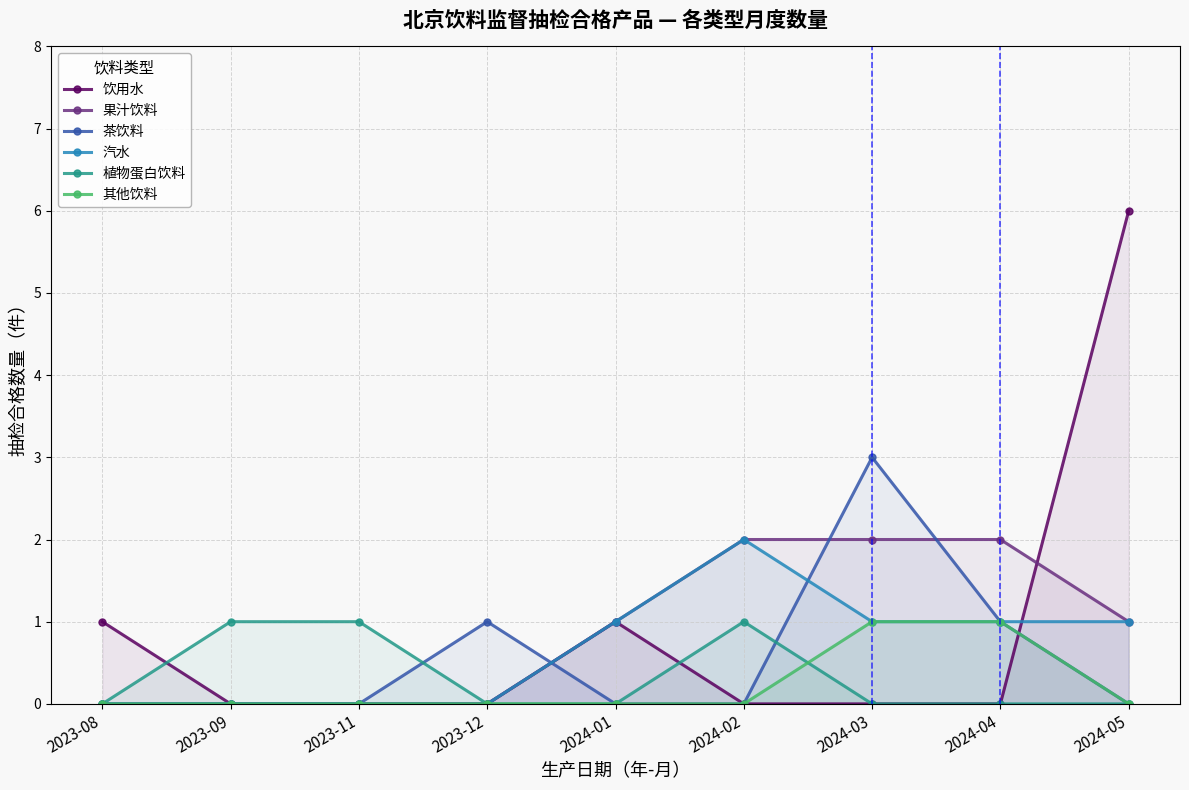

List the labels in order of 饮用水 value, smallest first.

2023-09, 2023-11, 2023-12, 2024-02, 2024-03, 2024-04, 2023-08, 2024-01, 2024-05